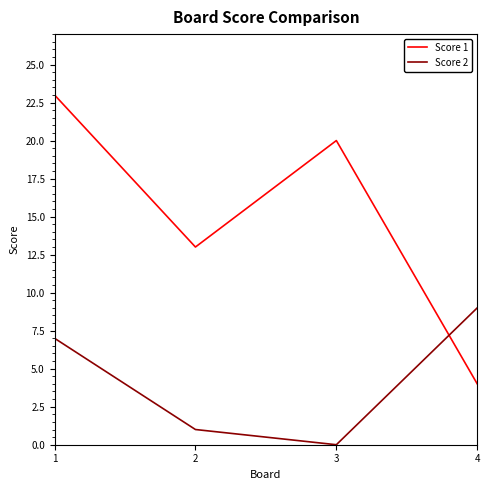

Between 1 and 2, which series saw the biggest shift?

Score 1